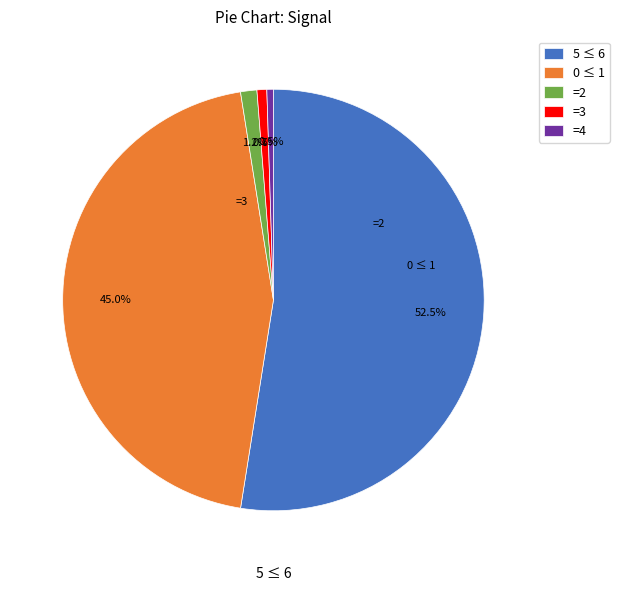

Which slice represents more than half of the pie?

5 ≤ 6